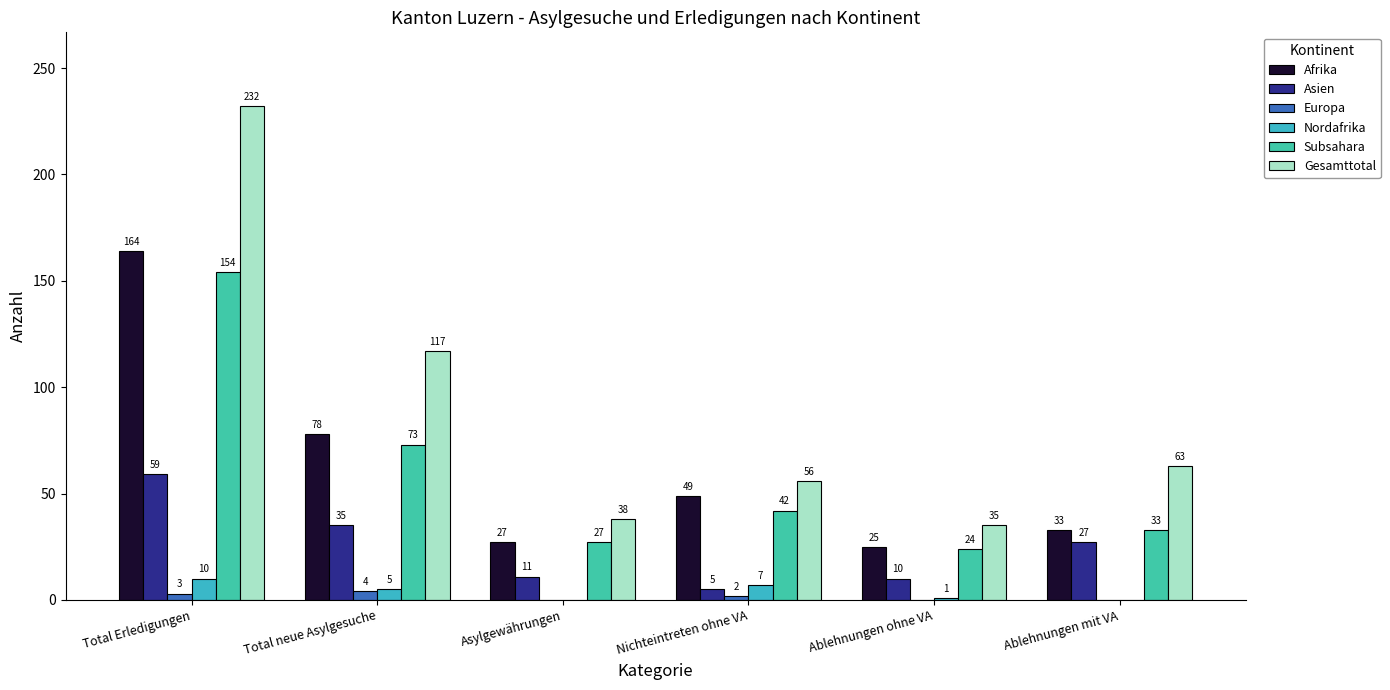

Reading right to left, list all the values displayed in this chart.

Afrika: Ablehnungen mit VA=33	Ablehnungen ohne VA=25	Nichteintreten ohne VA=49	Asylgewährungen=27	Total neue Asylgesuche=78	Total Erledigungen=164
Asien: Ablehnungen mit VA=27	Ablehnungen ohne VA=10	Nichteintreten ohne VA=5	Asylgewährungen=11	Total neue Asylgesuche=35	Total Erledigungen=59
Europa: Ablehnungen mit VA=0	Ablehnungen ohne VA=0	Nichteintreten ohne VA=2	Asylgewährungen=0	Total neue Asylgesuche=4	Total Erledigungen=3
Nordafrika: Ablehnungen mit VA=0	Ablehnungen ohne VA=1	Nichteintreten ohne VA=7	Asylgewährungen=0	Total neue Asylgesuche=5	Total Erledigungen=10
Subsahara: Ablehnungen mit VA=33	Ablehnungen ohne VA=24	Nichteintreten ohne VA=42	Asylgewährungen=27	Total neue Asylgesuche=73	Total Erledigungen=154
Gesamttotal: Ablehnungen mit VA=63	Ablehnungen ohne VA=35	Nichteintreten ohne VA=56	Asylgewährungen=38	Total neue Asylgesuche=117	Total Erledigungen=232